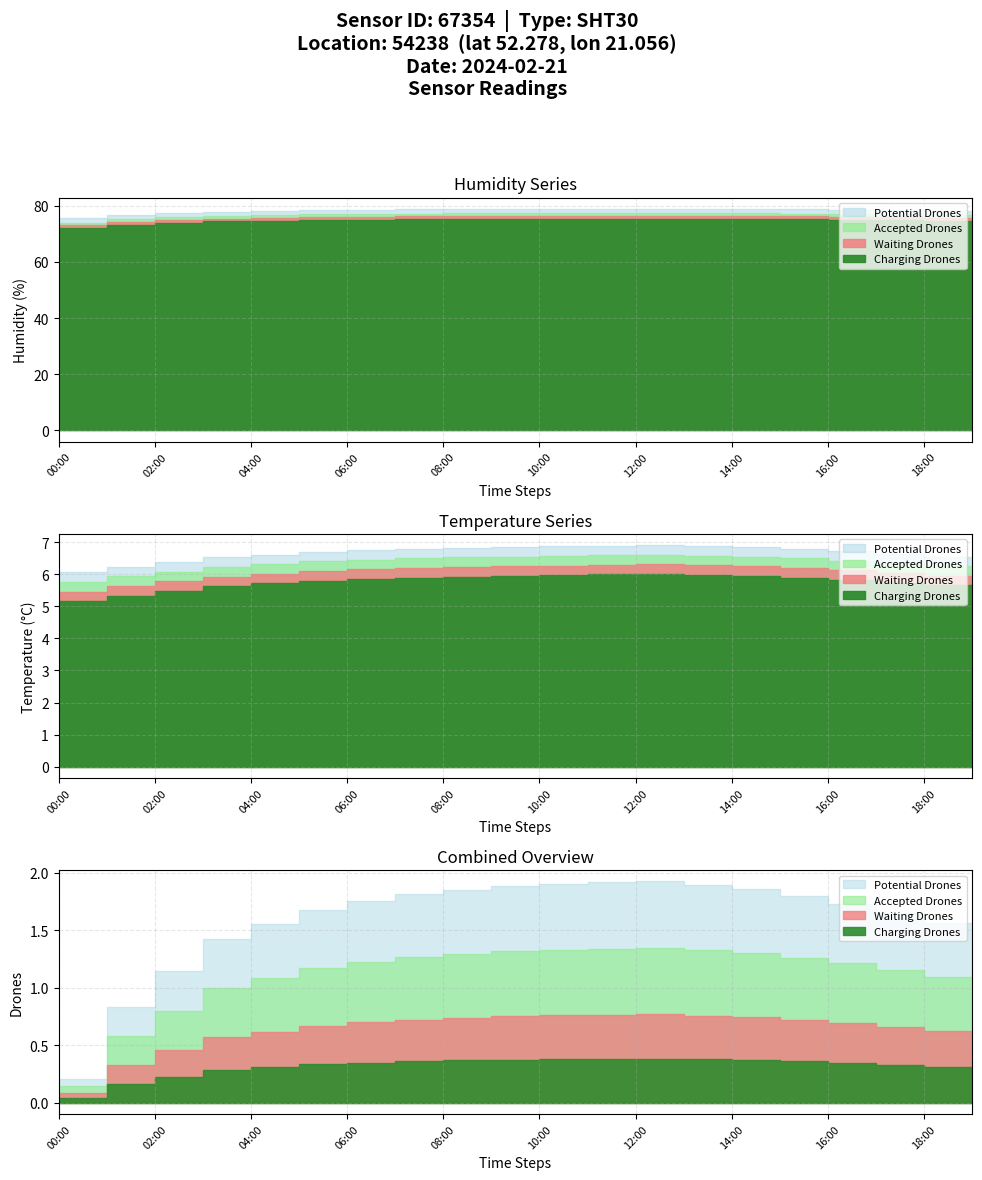

What is the difference between the highest and lowest values at 03:00?

71.3